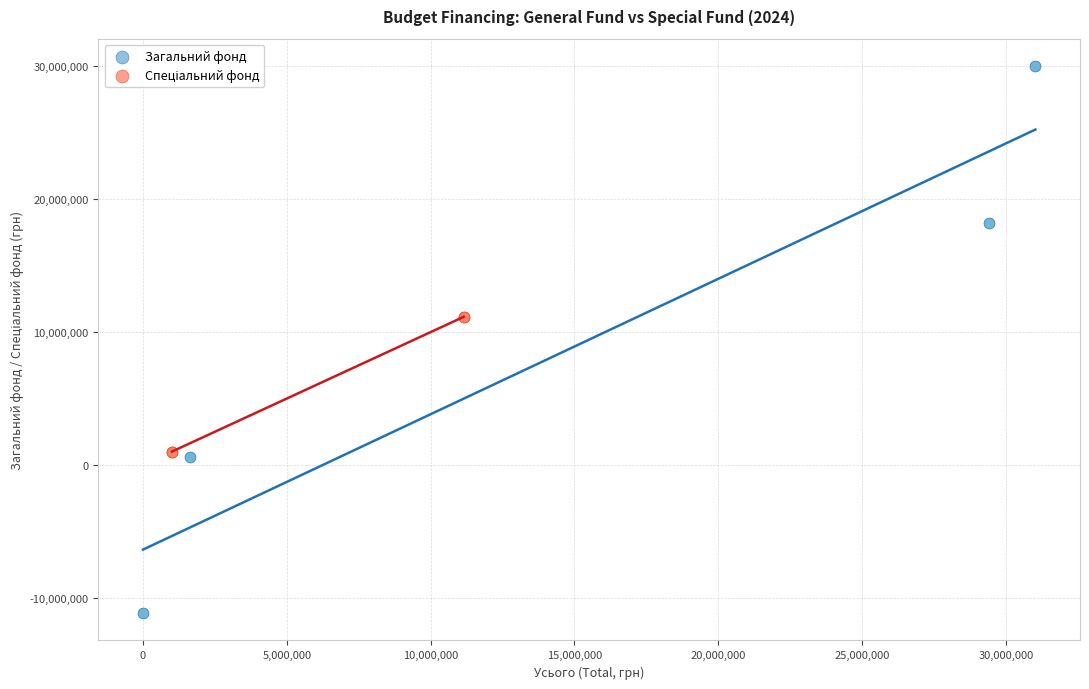

Which series has the largest Y range (max minus min)?

Загальний фонд